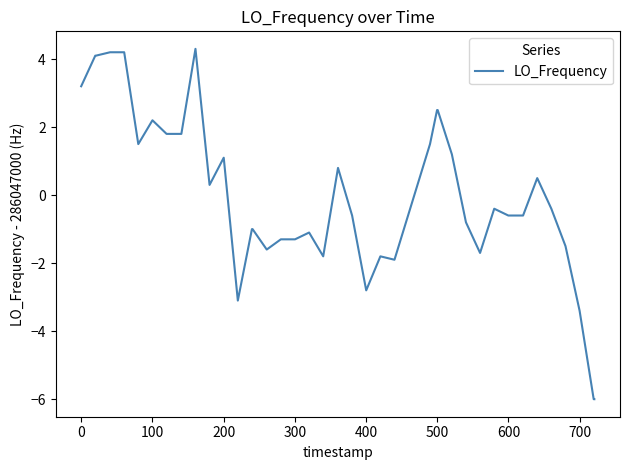

What is the difference between the maximum and minimum values?

10.3